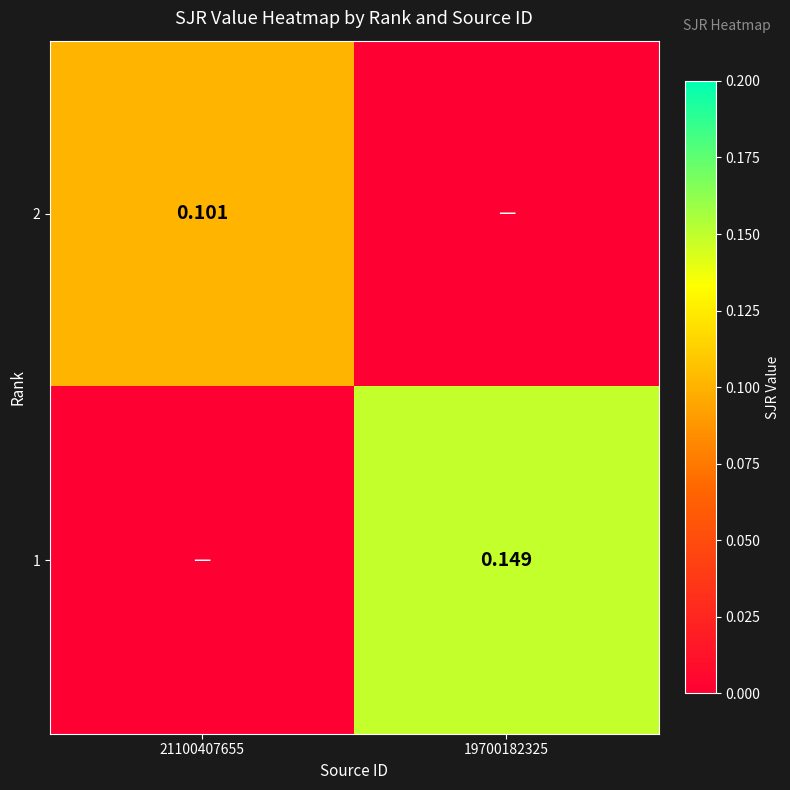

Is the value of 1 at 19700182325 greater than the value of 2 at 21100407655?

Yes